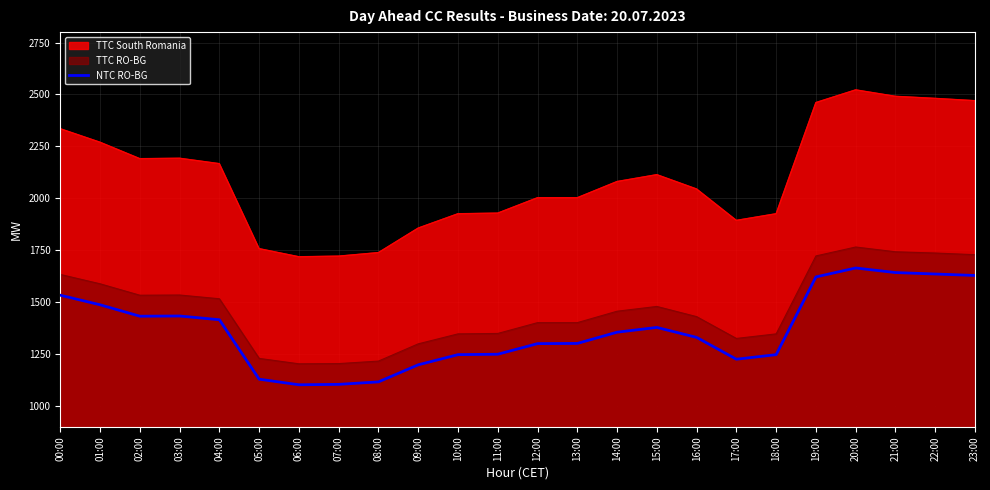

Is it true that the value at 16:00 is 346?

False